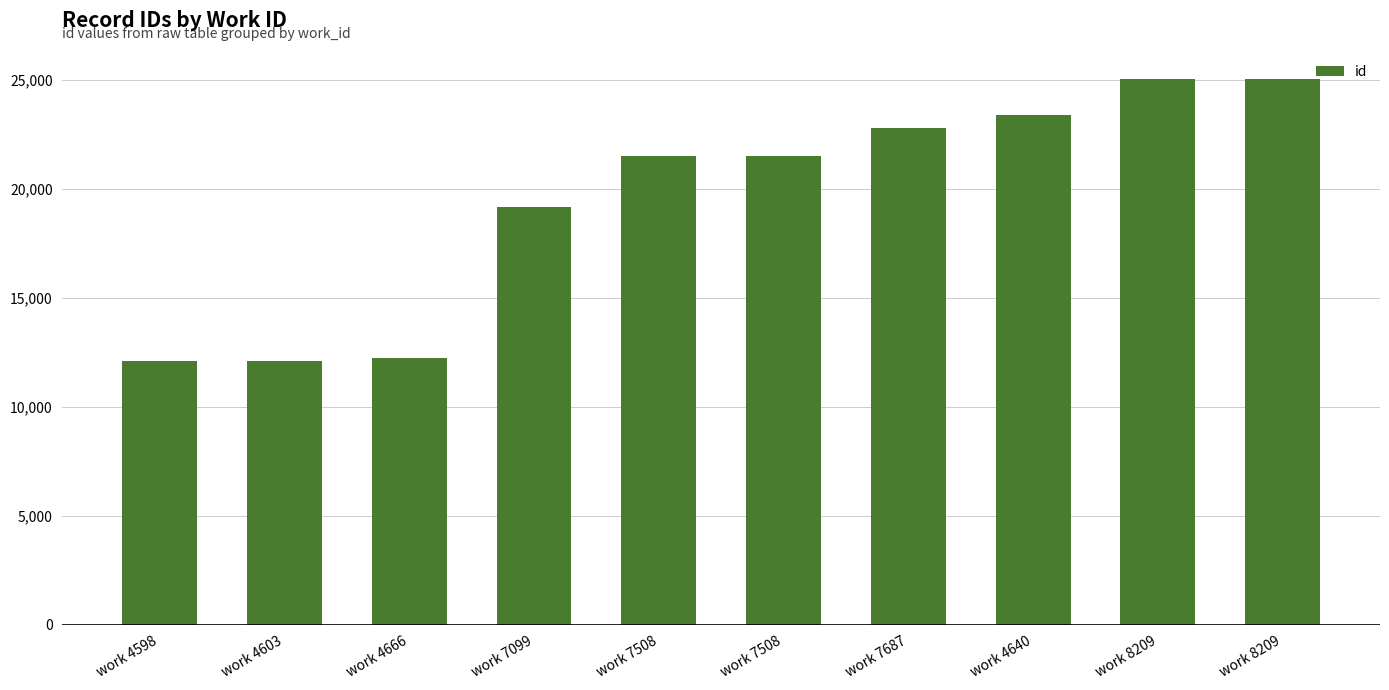

List the labels in order of value, smallest first.

work 4598, work 4603, work 4666, work 7099, work 7508, work 7508, work 7687, work 4640, work 8209, work 8209